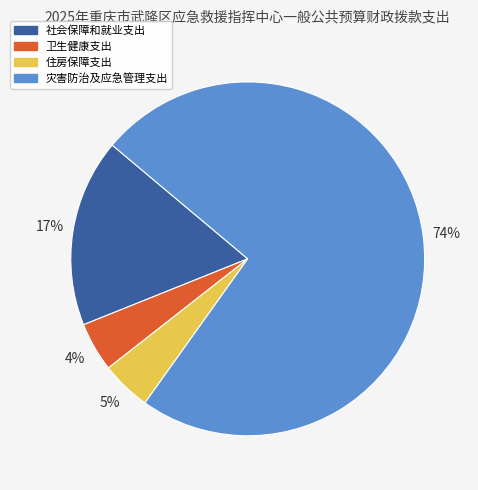

Which category accounts for the majority?

灾害防治及应急管理支出